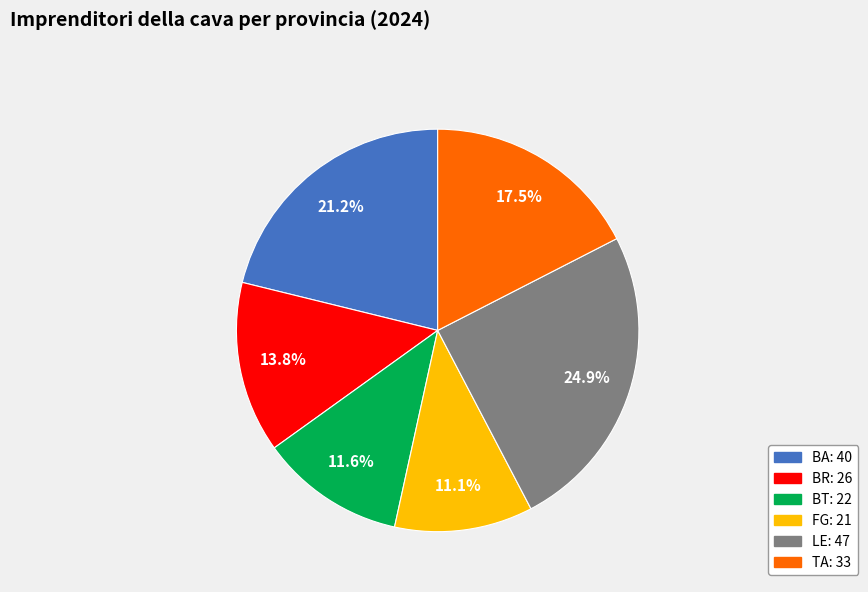

Does BR account for over 50% of the chart?

No